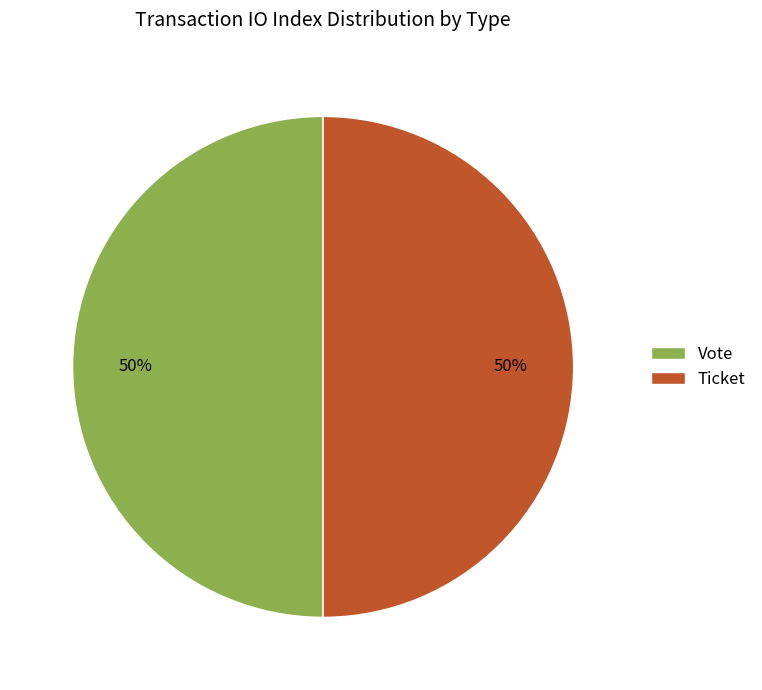

To the nearest percent, what is the difference between the largest and smallest slice percentages?

0%